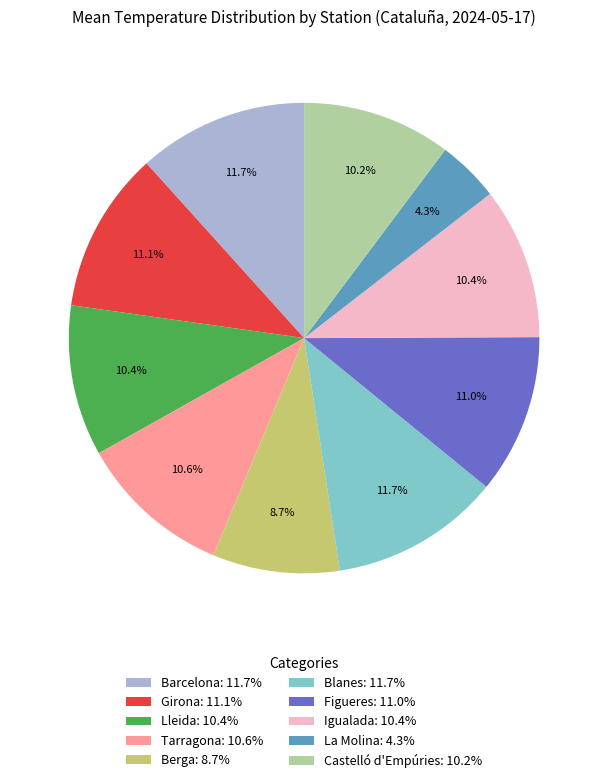

What percentage is the Igualada slice, to the nearest percent?

10%